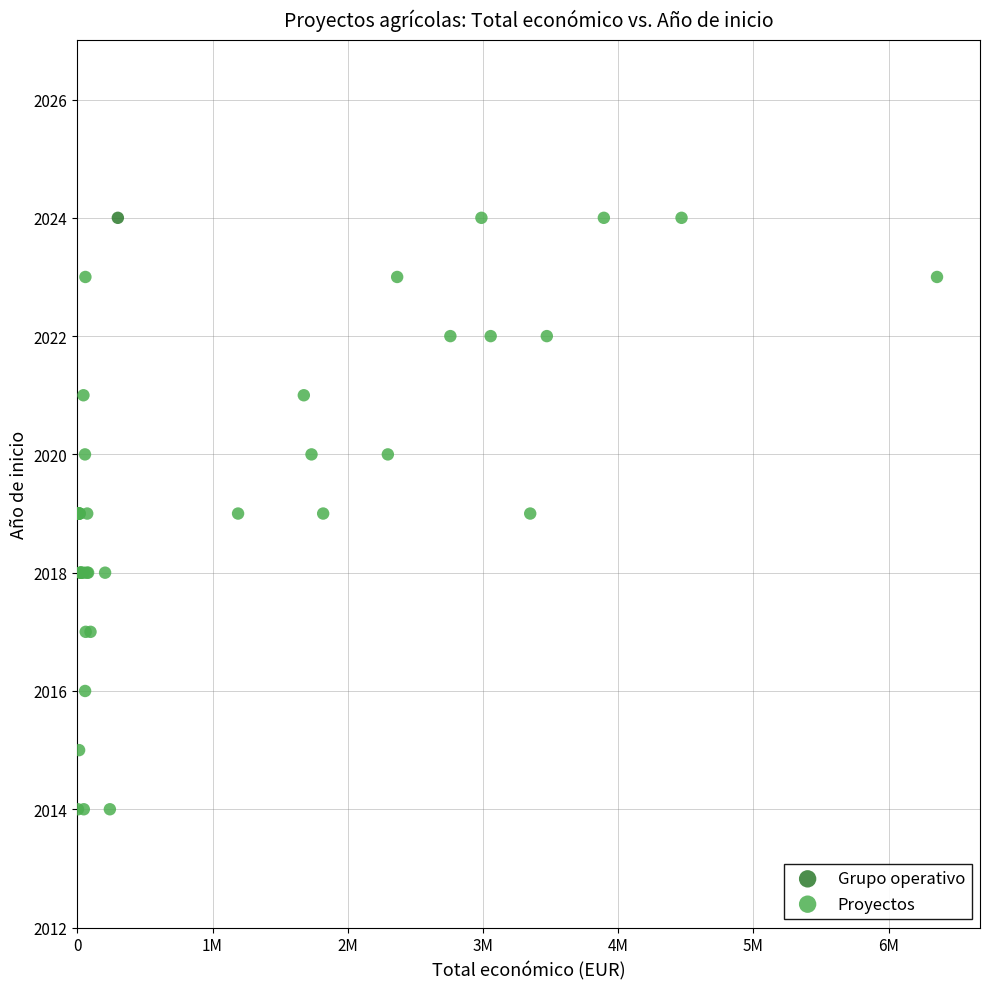

What are all the series names shown in the legend?

Grupo operativo, Proyectos